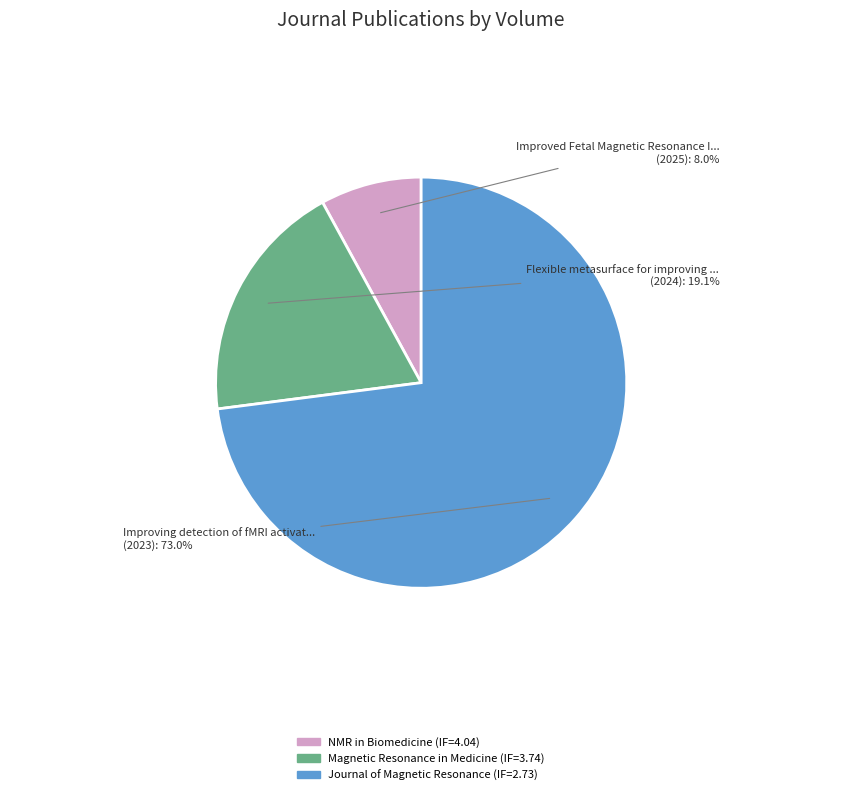

Does any single category account for the majority?

Yes